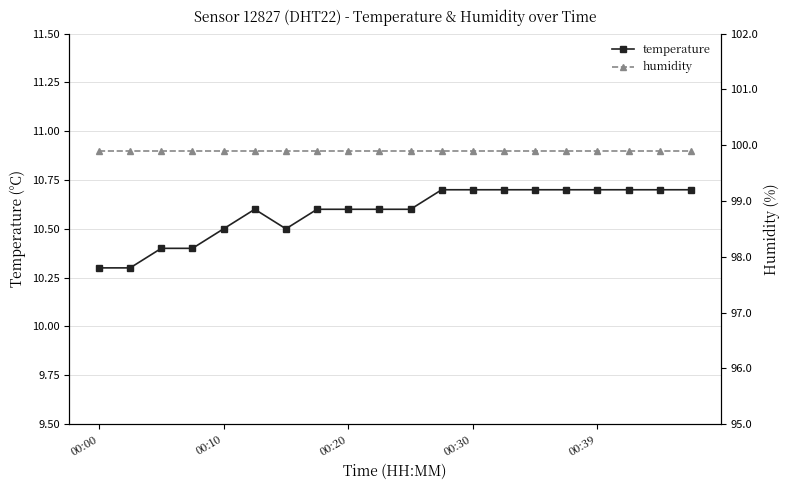

Is the value of temperature at 6 greater than the value of humidity at 5?

No